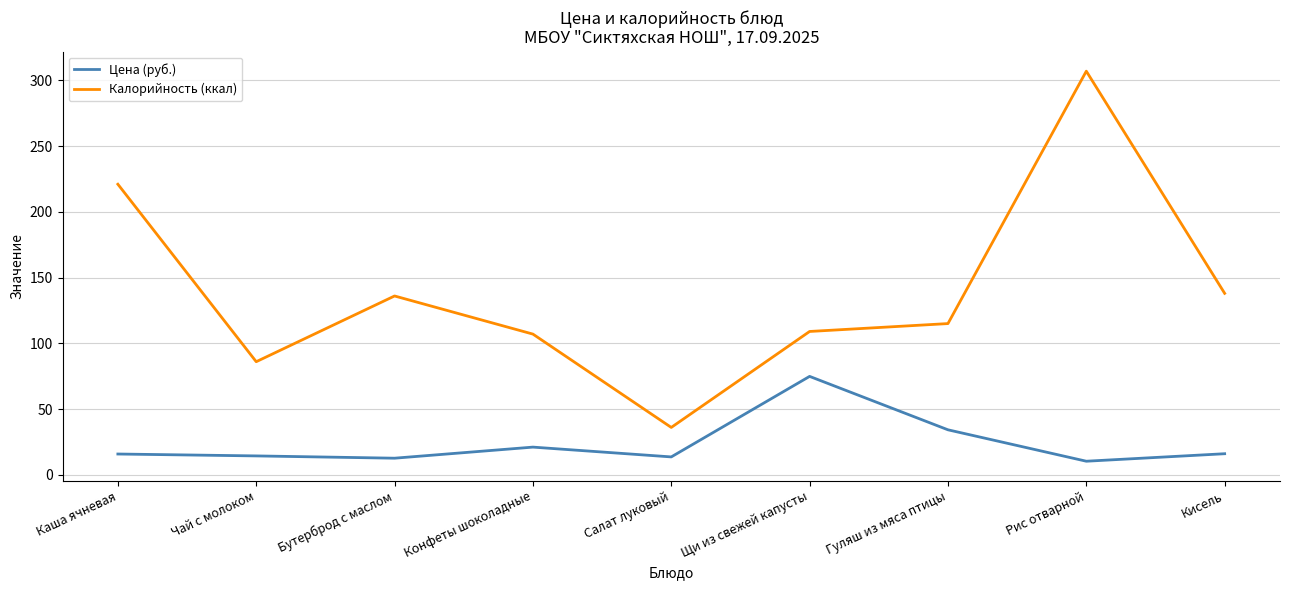

Rank the series at Рис отварной from highest to lowest value.

Калорийность (ккал), Цена (руб.)